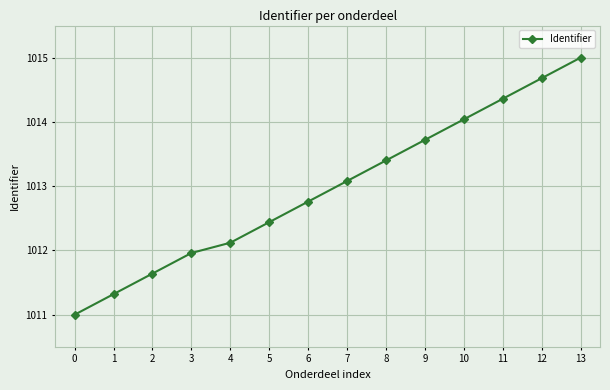

True or false: the data shows 304.6 at 9.

False